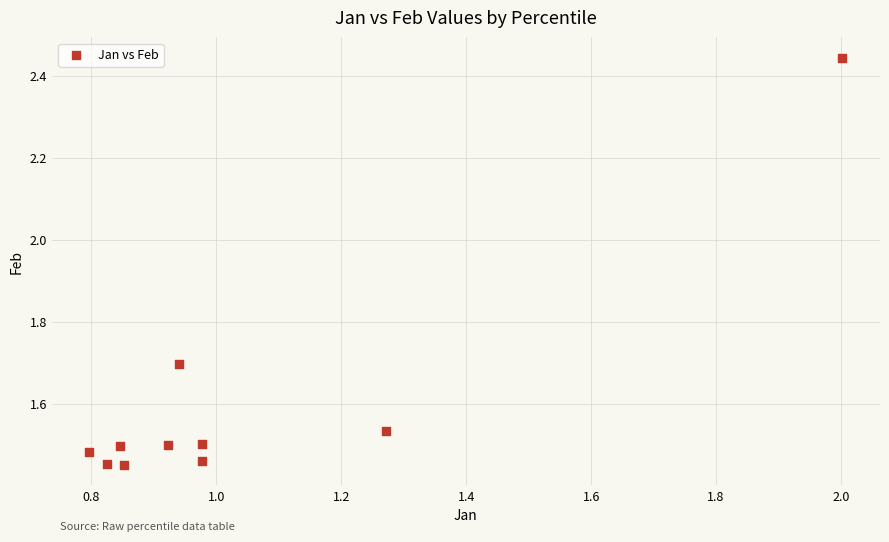

What is the average Y value?

1.6